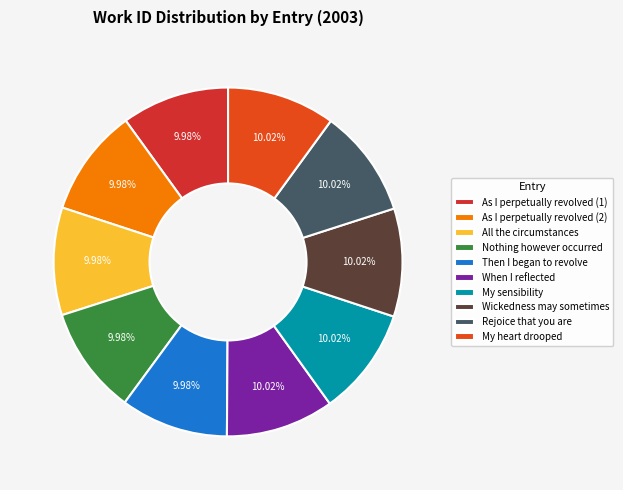

Does All the circumstances account for over 50% of the chart?

No